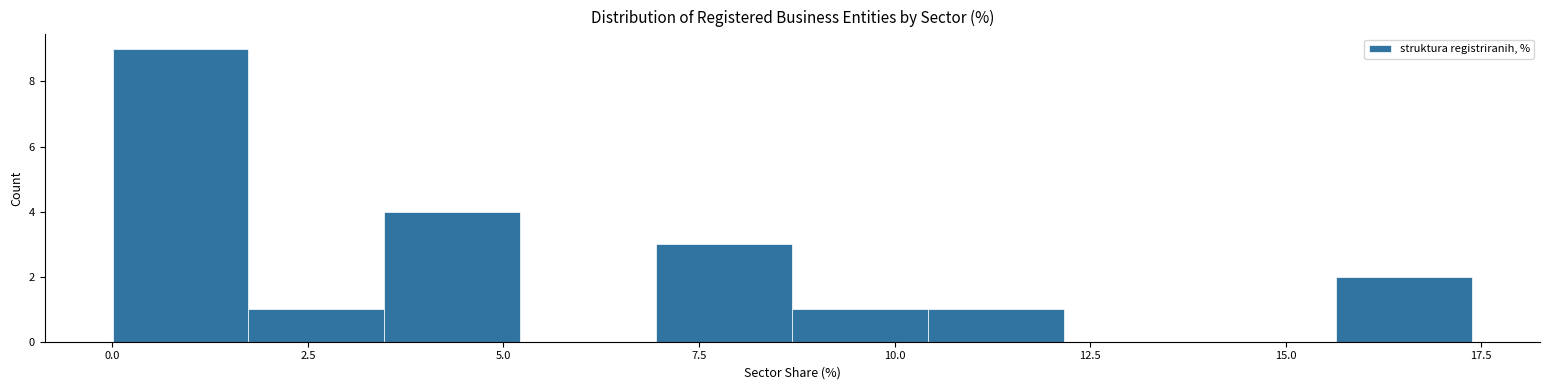

Read against the x-axis, roughly where is the centre of the tallest bar?

1.0